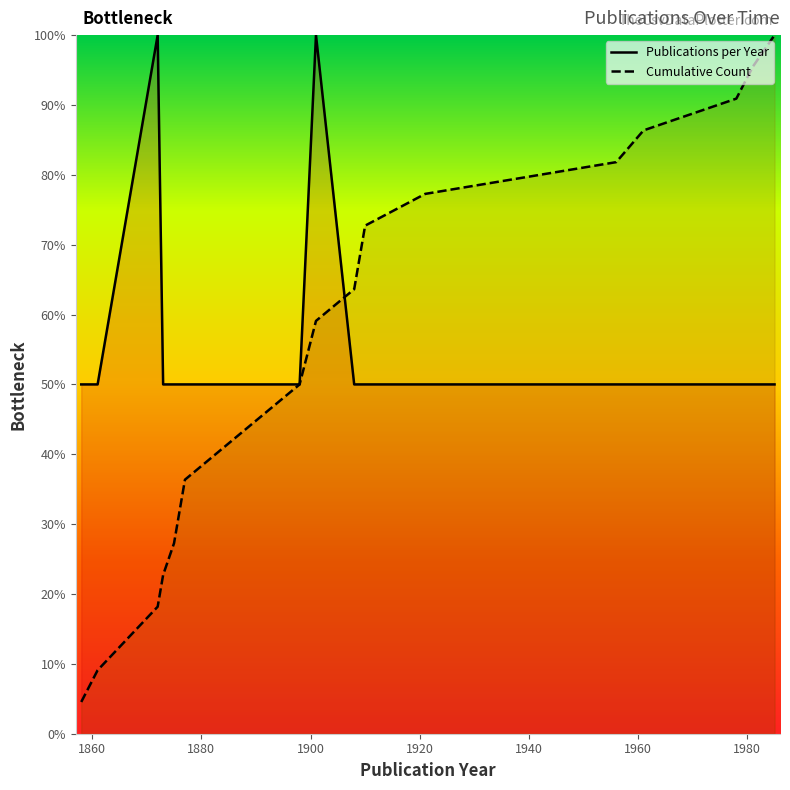

Is the value of Publications per Year at 1891 greater than the value of Cumulative Count at 1961?

No